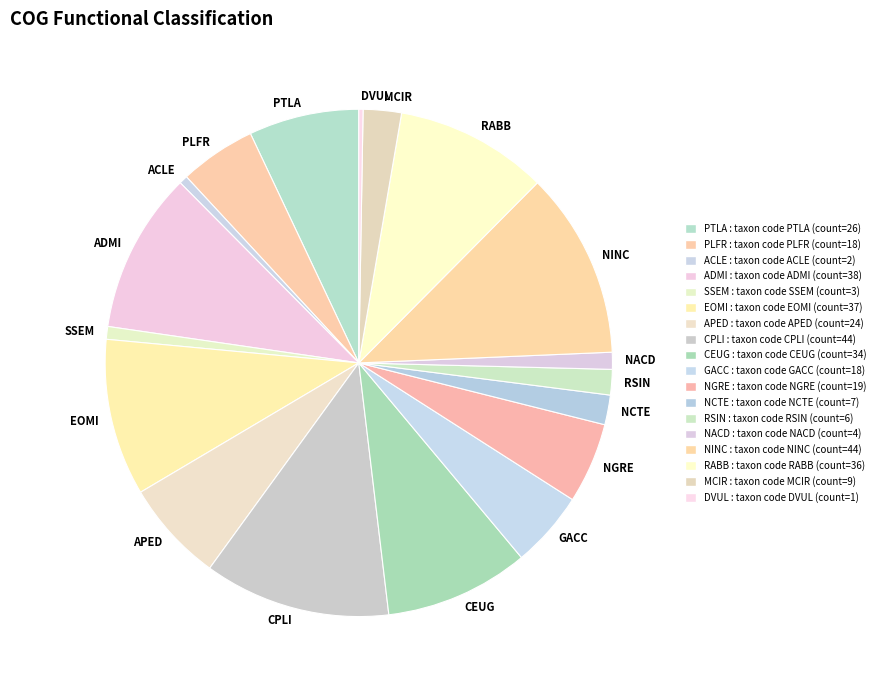

Approximately how many times larger is the value at GACC compared to PLFR?

1.0